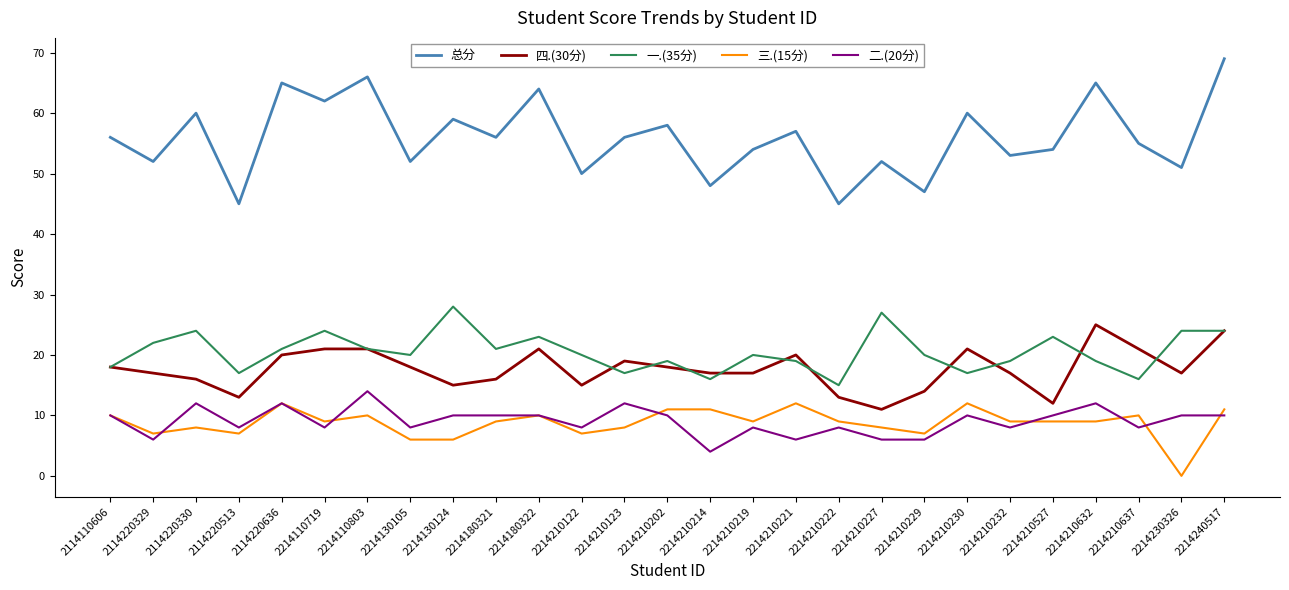

True or false: 四.(30分) and 总分 cross at least once.

False